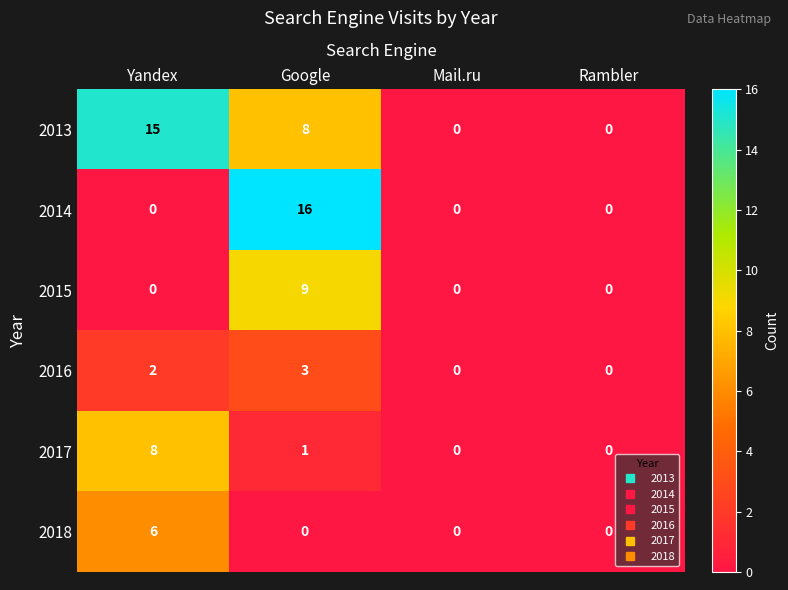

Which series has the largest range (max minus min)?

2014